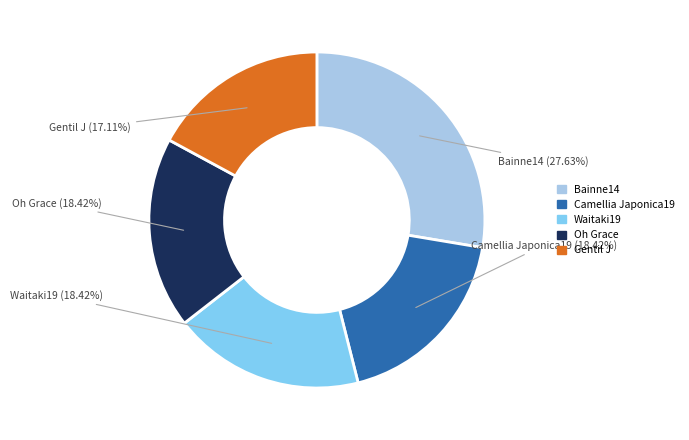

Does any single category account for the majority?

No